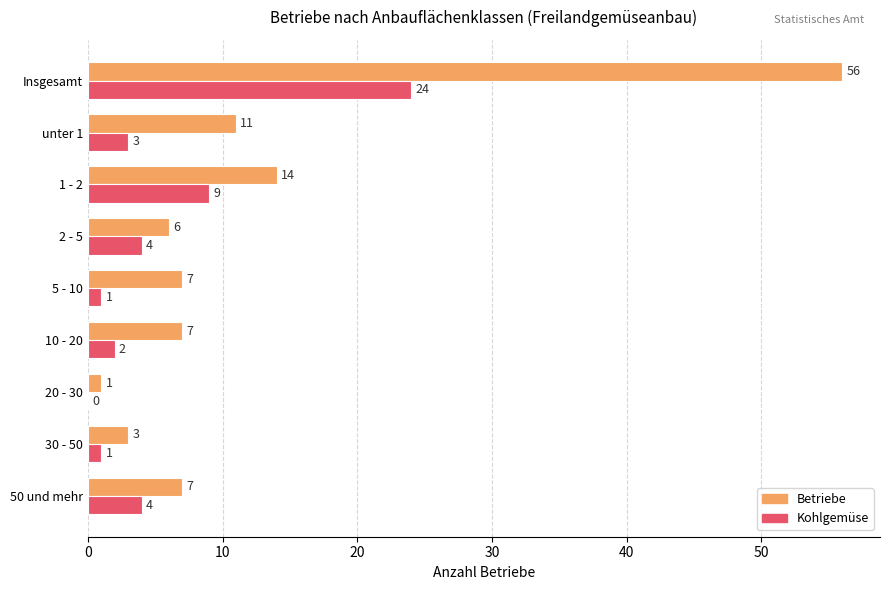

Which series has the largest total across all categories?

Betriebe